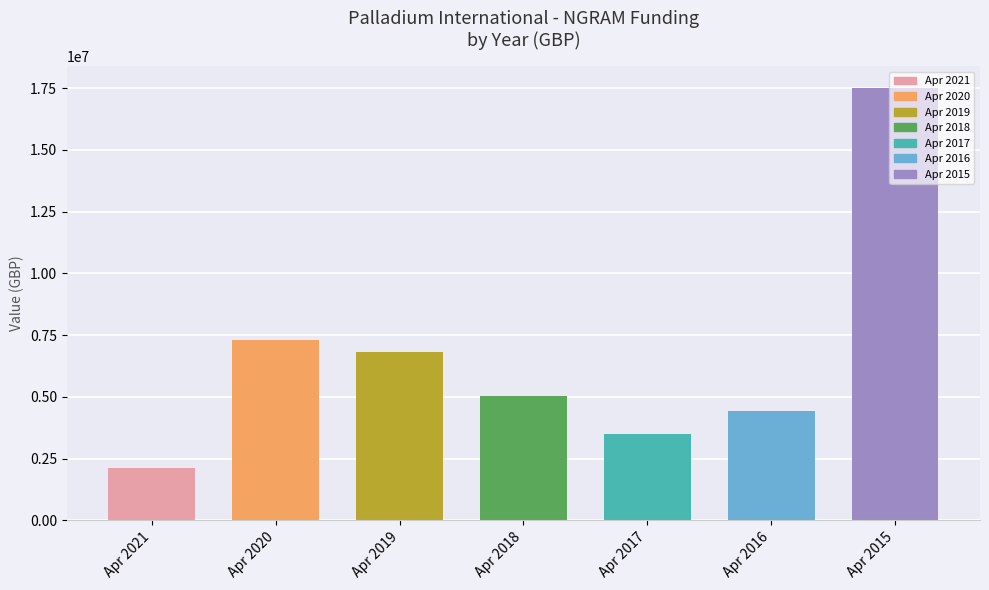

The value at Apr 2018 is 5017453.0. True or false?

True